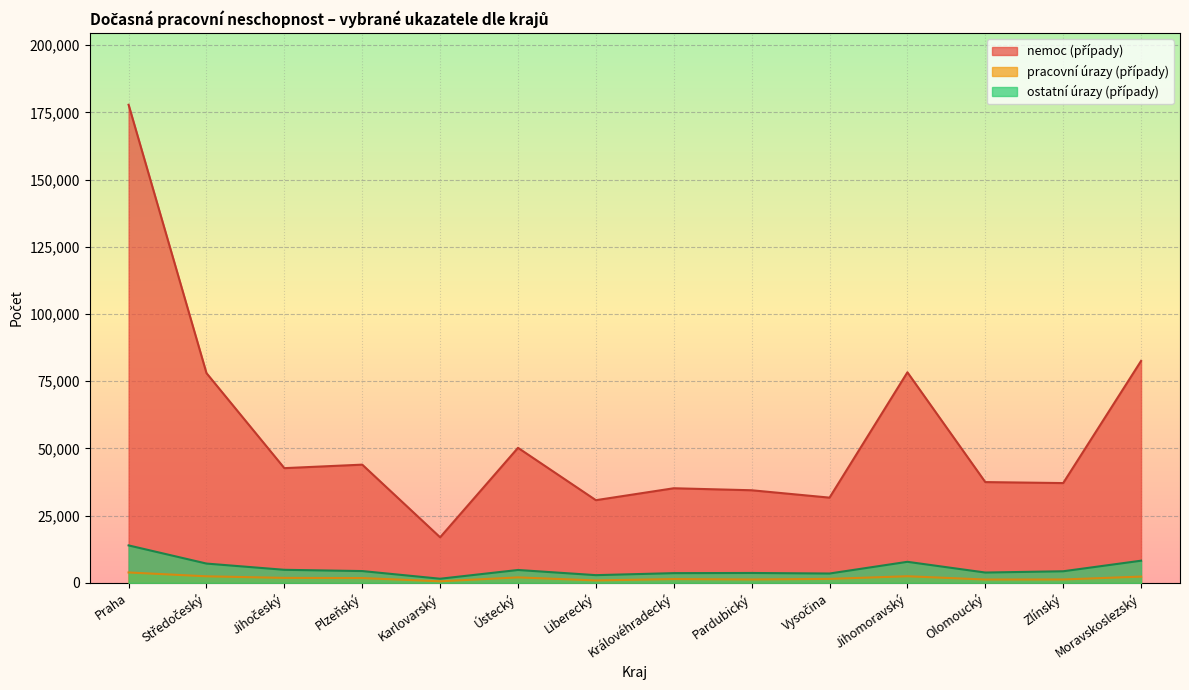

What is the maximum value for pracovní úrazy (případy)?

3865